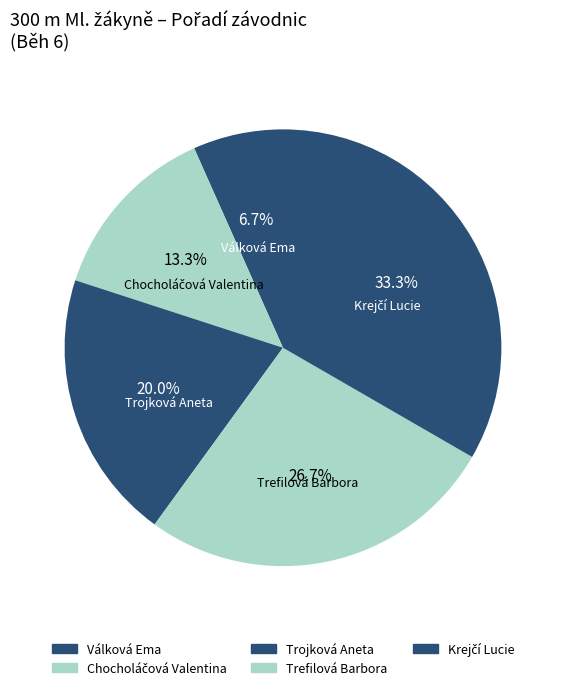

Count the number of slices in the pie.

5